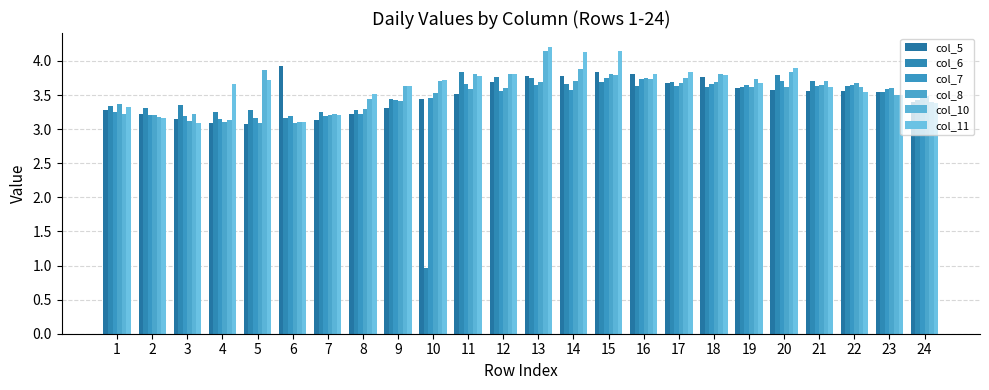

Reading left to right, what are all the values shown in this chart?

col_5: 1=3.3	2=3.2	3=3.1	4=3.1	5=3.1	6=3.9	7=3.1	8=3.2	9=3.3	10=3.4	11=3.5	12=3.7	13=3.8	14=3.8	15=3.8	16=3.8	17=3.7	18=3.8	19=3.6	20=3.6	21=3.6	22=3.6	23=3.5	24=3.4
col_6: 1=3.3	2=3.3	3=3.4	4=3.2	5=3.3	6=3.2	7=3.2	8=3.3	9=3.4	10=1.0	11=3.8	12=3.8	13=3.7	14=3.7	15=3.7	16=3.6	17=3.7	18=3.6	19=3.6	20=3.8	21=3.7	22=3.6	23=3.5	24=3.4
col_7: 1=3.3	2=3.2	3=3.2	4=3.1	5=3.2	6=3.2	7=3.2	8=3.2	9=3.4	10=3.5	11=3.7	12=3.6	13=3.6	14=3.6	15=3.7	16=3.7	17=3.6	18=3.7	19=3.6	20=3.7	21=3.6	22=3.7	23=3.6	24=3.5
col_8: 1=3.4	2=3.2	3=3.1	4=3.1	5=3.1	6=3.1	7=3.2	8=3.3	9=3.4	10=3.5	11=3.6	12=3.6	13=3.7	14=3.7	15=3.8	16=3.7	17=3.7	18=3.7	19=3.6	20=3.6	21=3.6	22=3.7	23=3.6	24=3.5
col_10: 1=3.2	2=3.2	3=3.2	4=3.1	5=3.9	6=3.1	7=3.2	8=3.4	9=3.6	10=3.7	11=3.8	12=3.8	13=4.2	14=3.9	15=3.8	16=3.7	17=3.8	18=3.8	19=3.7	20=3.8	21=3.7	22=3.6	23=3.5	24=3.4
col_11: 1=3.3	2=3.2	3=3.1	4=3.7	5=3.7	6=3.1	7=3.2	8=3.5	9=3.6	10=3.7	11=3.8	12=3.8	13=4.2	14=4.1	15=4.1	16=3.8	17=3.8	18=3.8	19=3.7	20=3.9	21=3.6	22=3.5	23=3.5	24=3.4